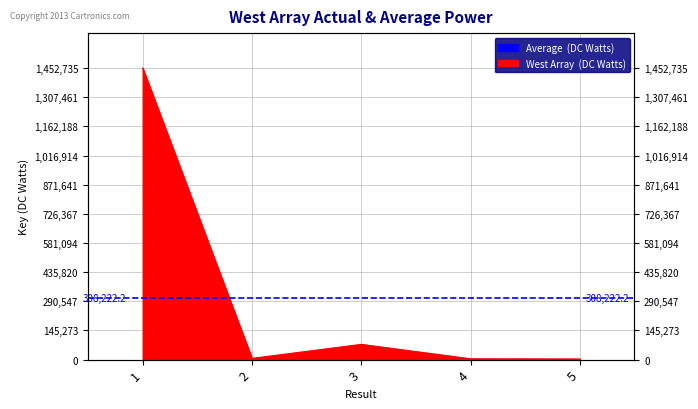

Reading right to left, list all the values displayed in this chart.

2905	3779	75758	5934	1452735